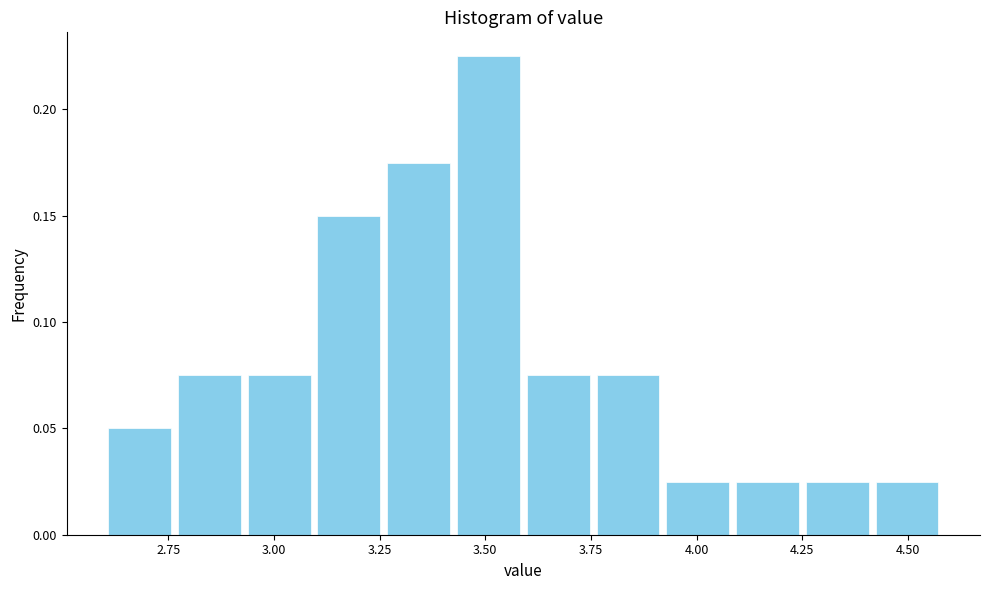

Around what value on the x-axis is the tallest bar? Give the approximate position of its centre, as read against the axis.

3.50